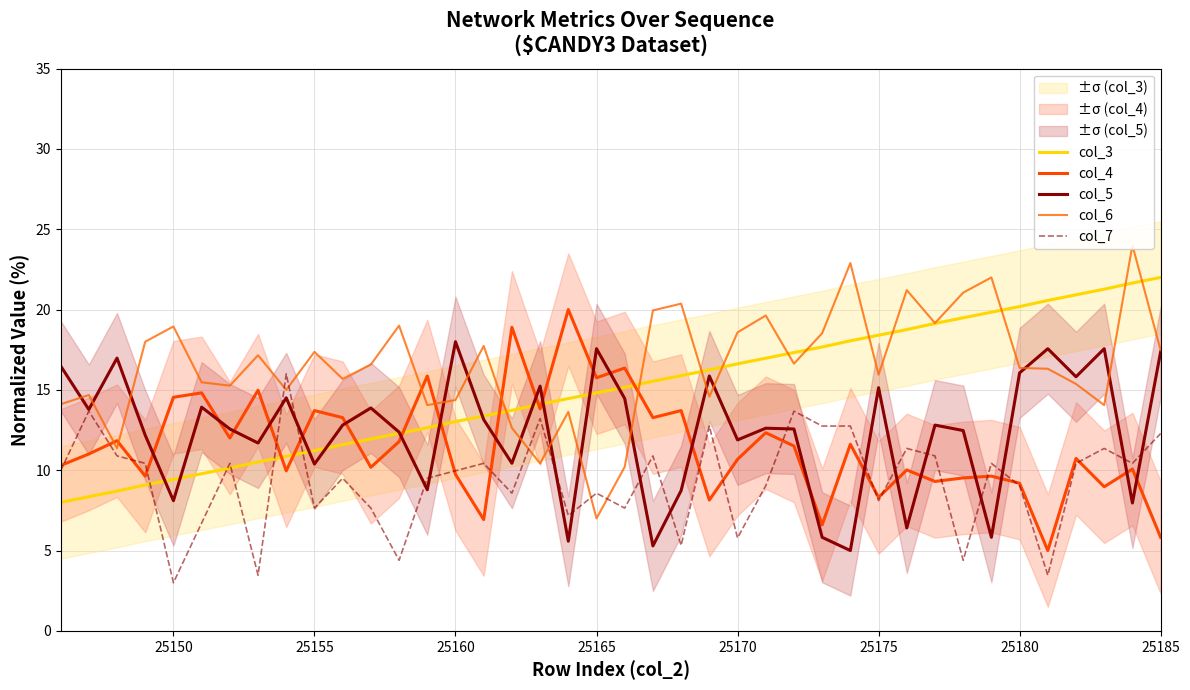

How many data points in col_3 are less than 15?

20